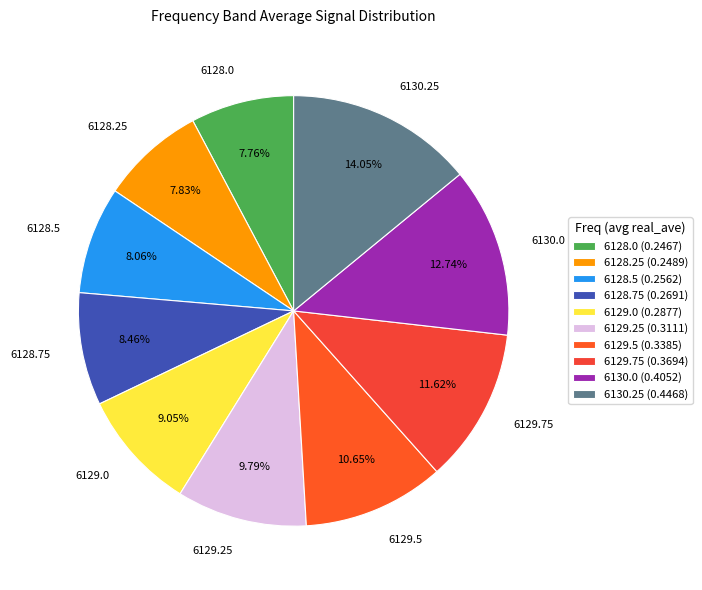

Between 6129.25 and 6129.75, which is larger?

6129.75